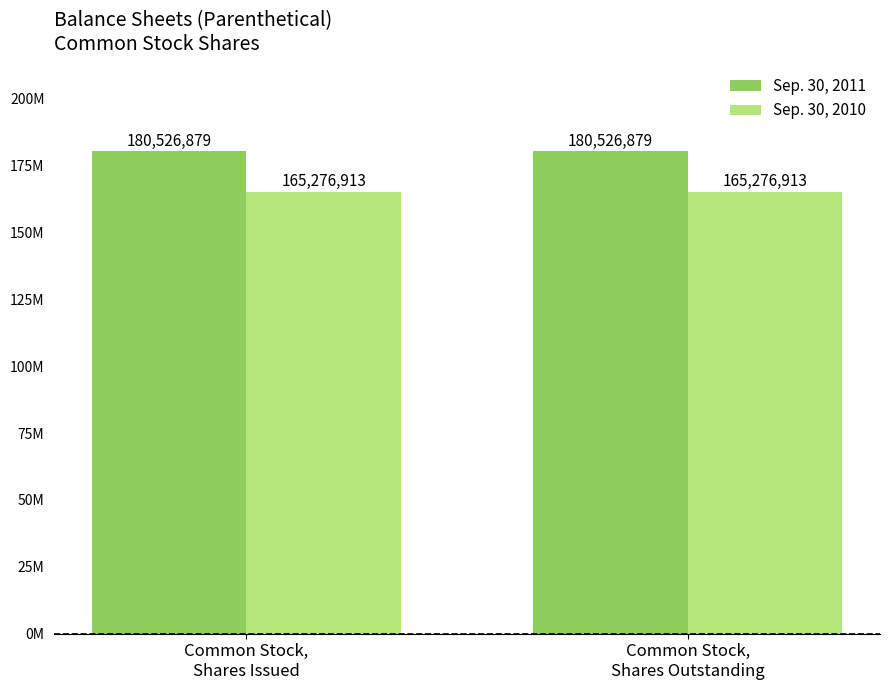

At which category is the sum across all series the highest?

Common Stock,
Shares Issued